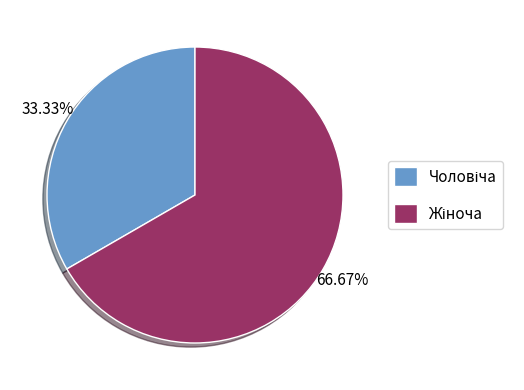

Is there any slice that represents more than half of the pie?

Yes